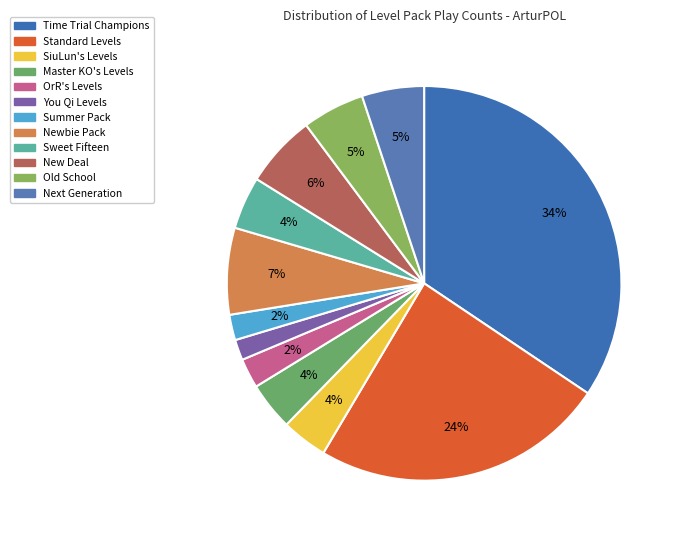

What is the change in value from You Qi Levels to Old School?

+1505